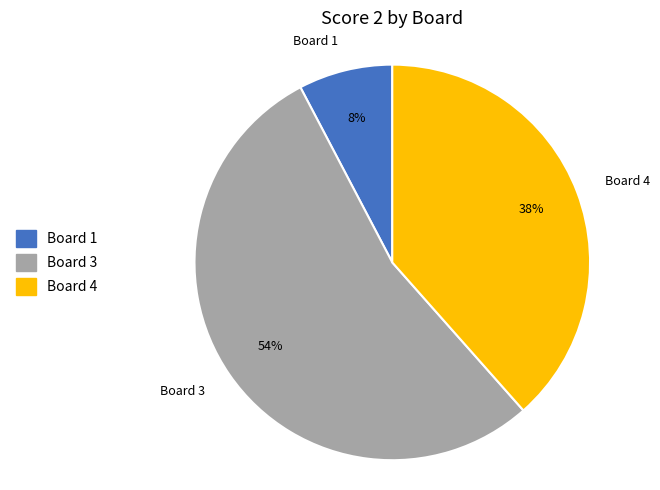

Is the sum of Board 1 and Board 3 greater than half?

Yes